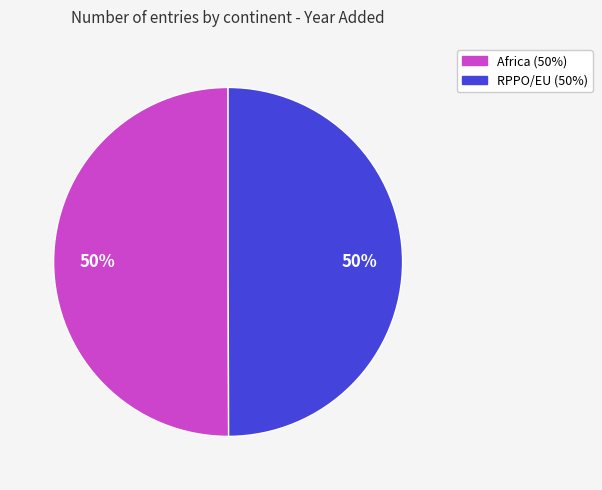

To the nearest percent, what portion does Africa represent?

50%